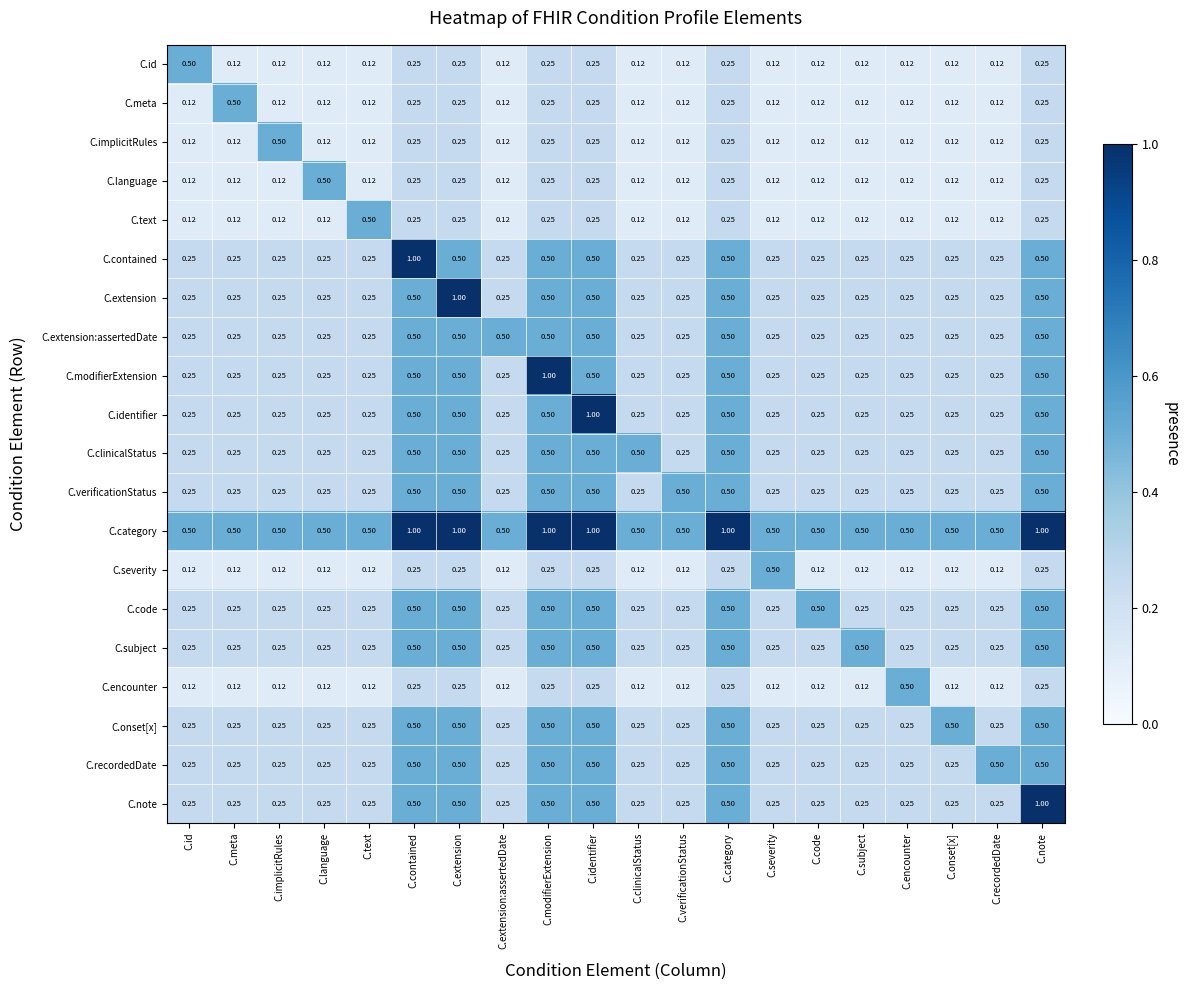

Is the value of C.severity at C.severity greater than the value of C.id at C.text?

Yes